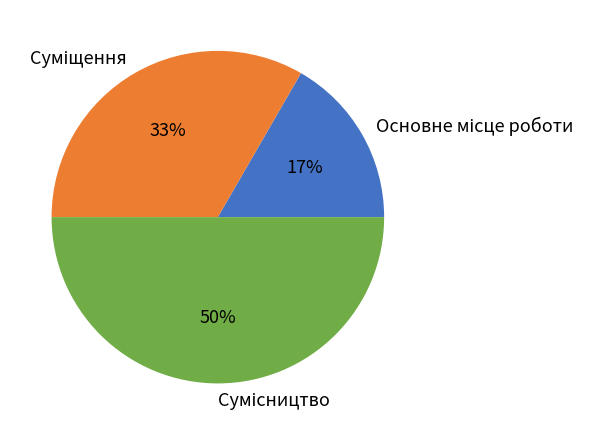

To the nearest percent, what is the average slice percentage?

33%